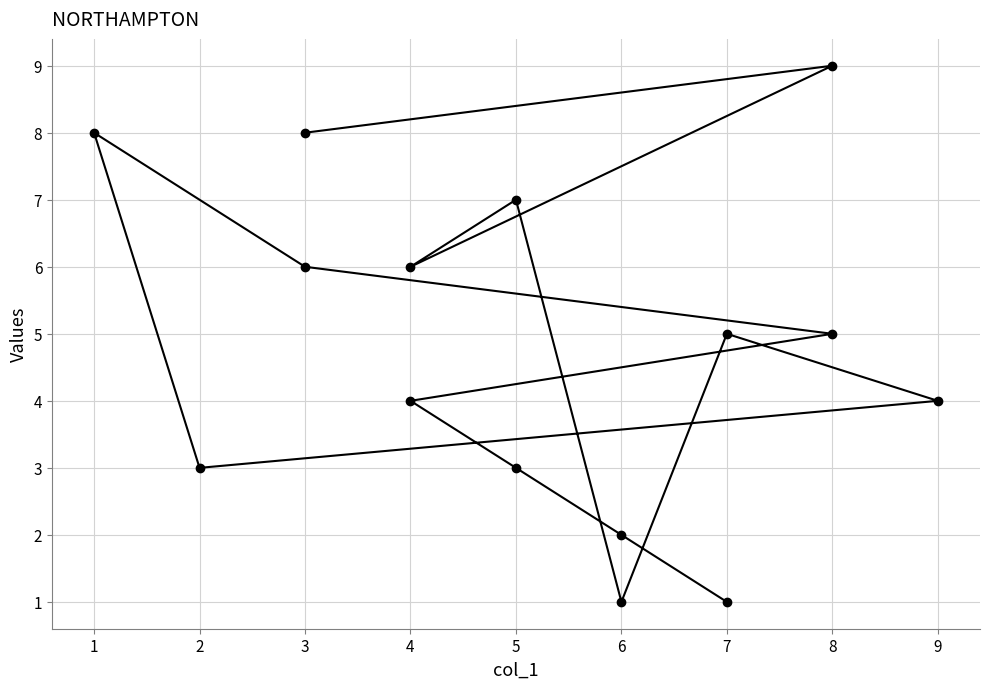

Does the chart have visible grid lines?

Yes